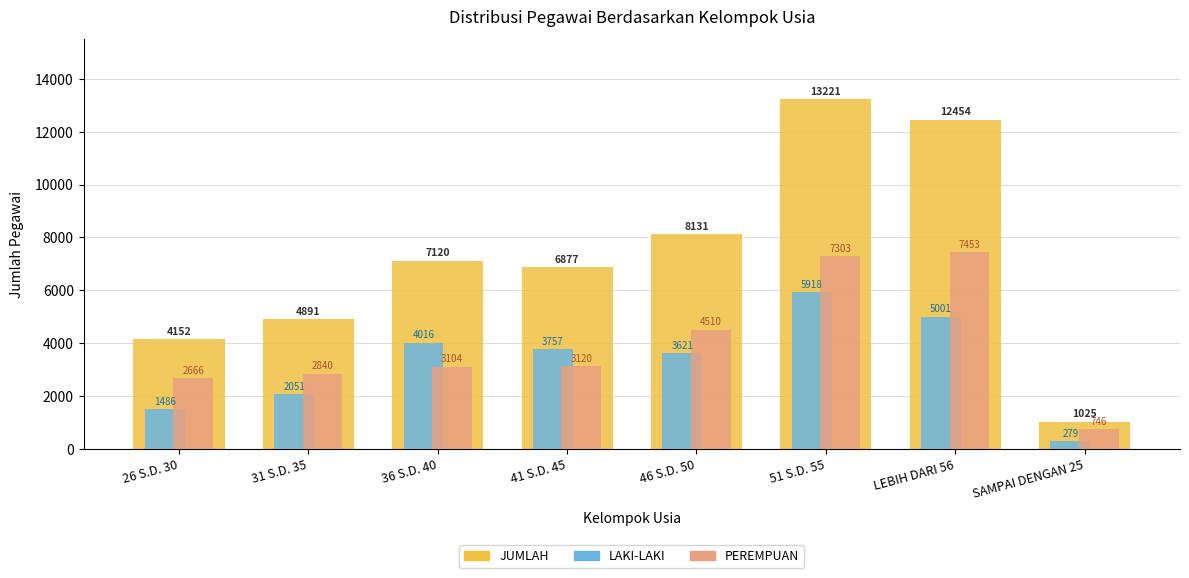

What is the approximate value of LAKI-LAKI at 41 S.D. 45, to the nearest 50?

3750